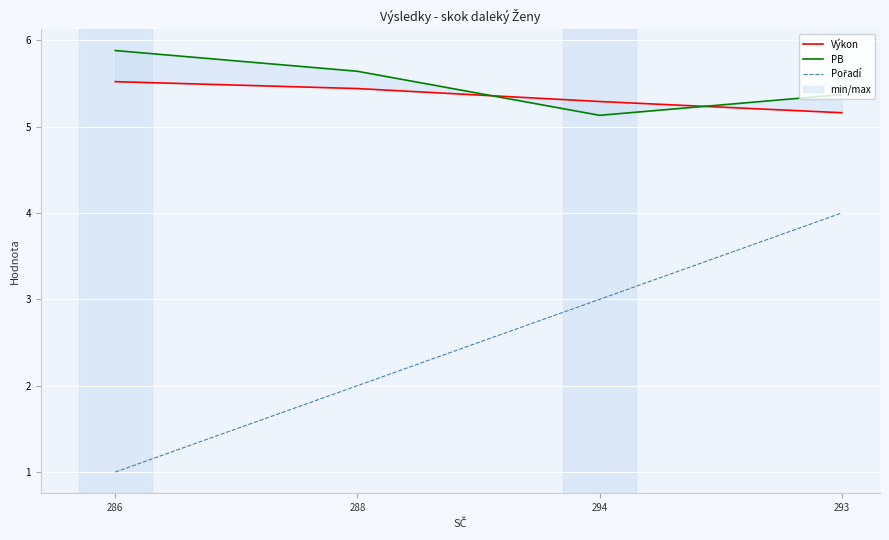

What is the difference between the maximum and minimum values in the Pořadí series?

3.0